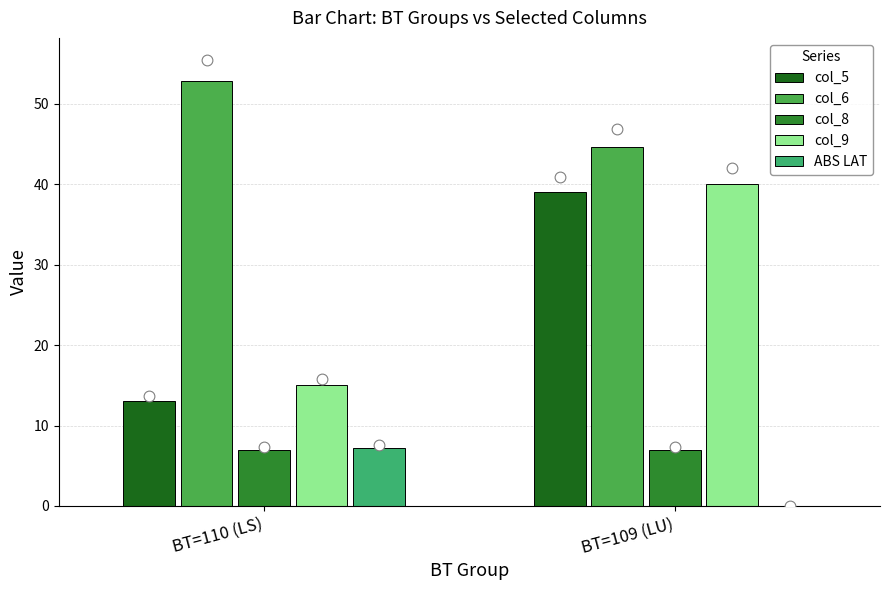

What are all the series names shown in the legend?

col_5, col_6, col_8, col_9, ABS LAT